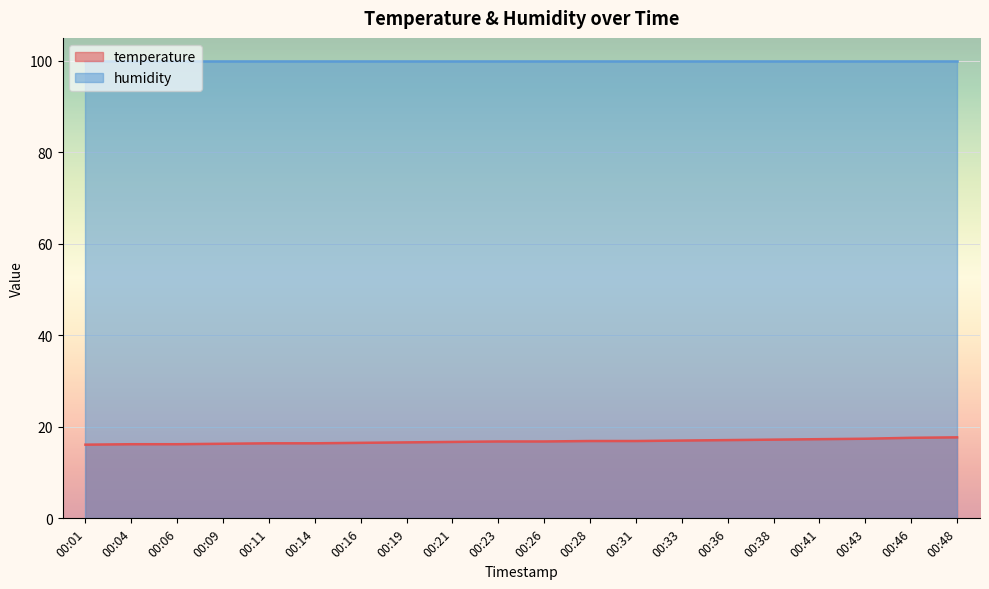

True or false: there are more than 0 points higher than both neighbors.

False